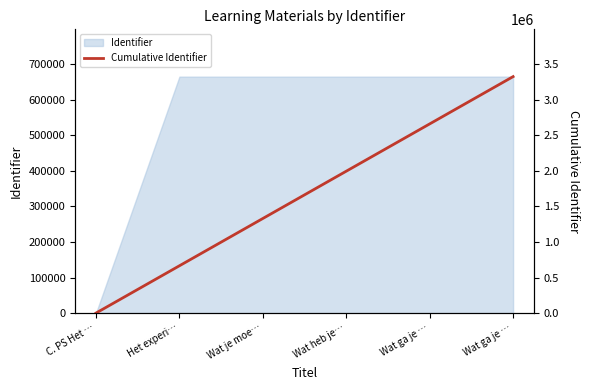

How many positive values are there?

5